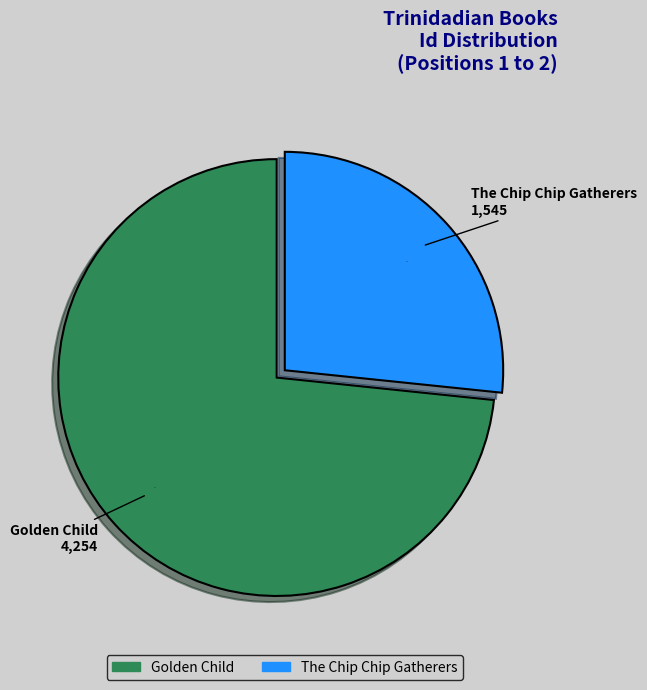

Combined, do The Chip Chip Gatherers and Golden Child account for over 50%?

Yes